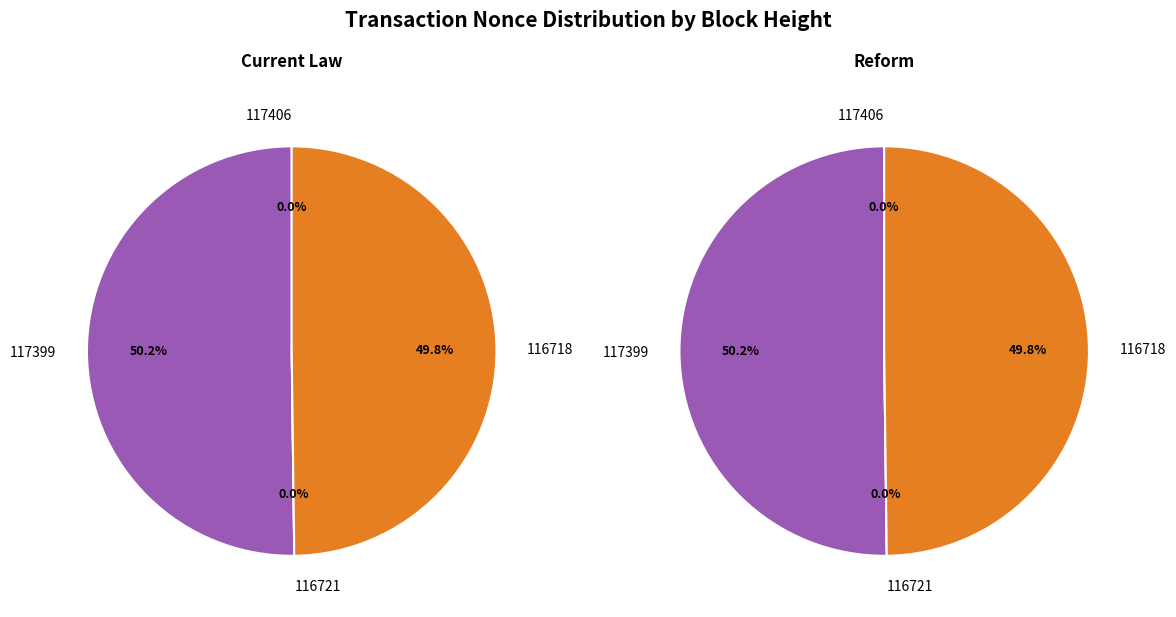

Rank the series at 117406 from highest to lowest value.

Current Law, Reform